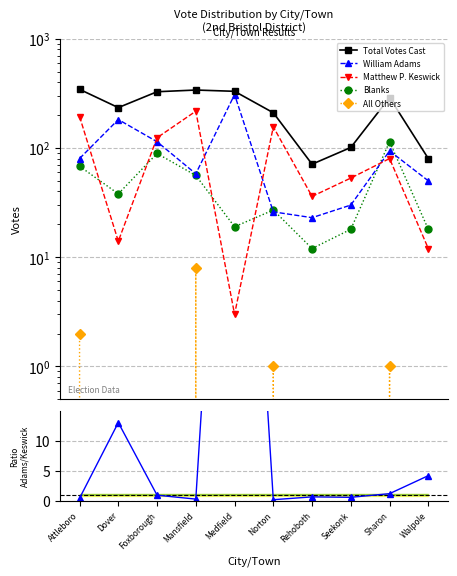

Reading left to right, extract all data points from this chart.

Total Votes Cast: 344.0	234.0	327.0	339.0	330.0	210.0	71.0	101.0	289.0	80.0
William Adams: 80.0	182.0	114.0	58.0	308.0	26.0	23.0	30.0	94.0	50.0
Matthew P. Keswick: 194.0	14.0	124.0	217.0	3.0	156.0	36.0	53.0	80.0	12.0
Blanks: 68.0	38.0	89.0	56.0	19.0	27.0	12.0	18.0	114.0	18.0
All Others: 2.0	0.0	0.0	8.0	0.0	1.0	0.0	0.0	1.0	0.0
Adams/Keswick ratio: 0.4	13.0	0.9	0.3	102.7	0.2	0.6	0.6	1.2	4.2